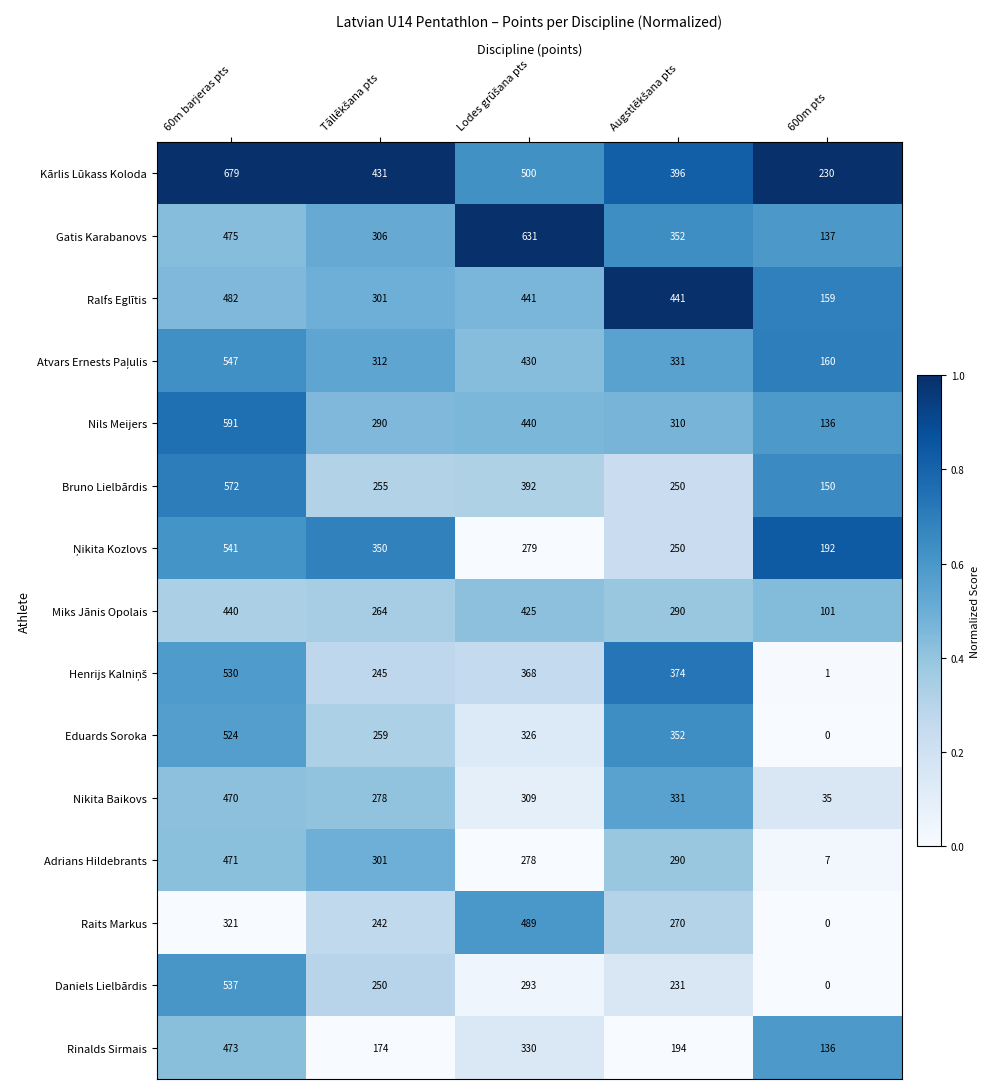

The value of Adrians Hildebrants at 600m pts is 7. True or false?

True